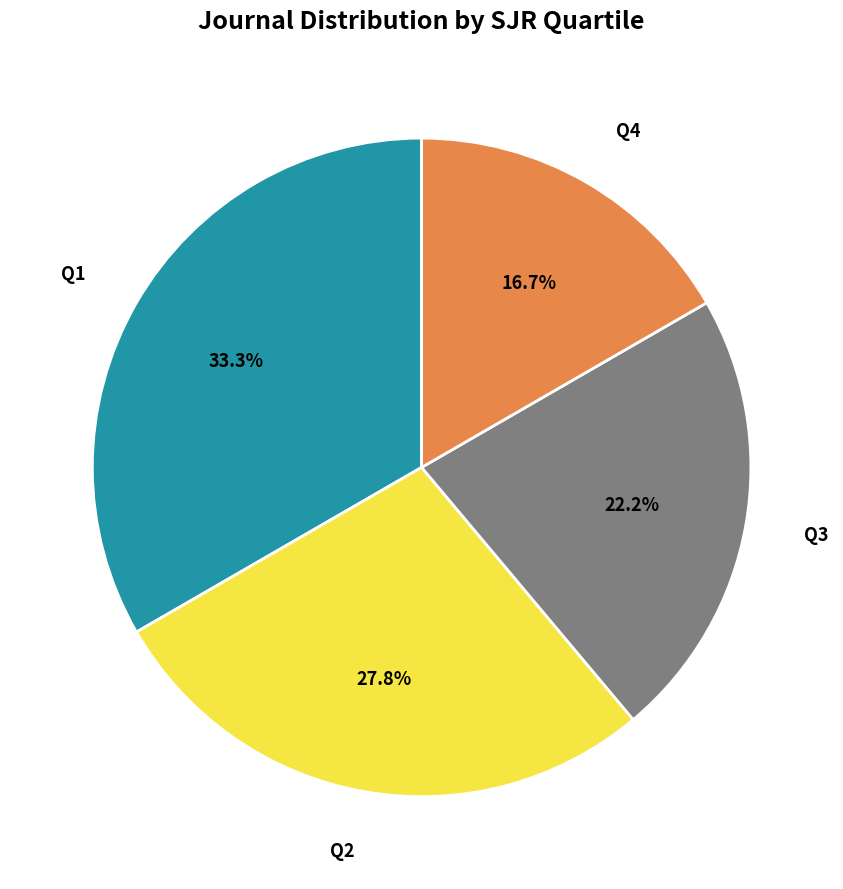

To the nearest percent, what is the difference between the largest and smallest slice percentages?

17%